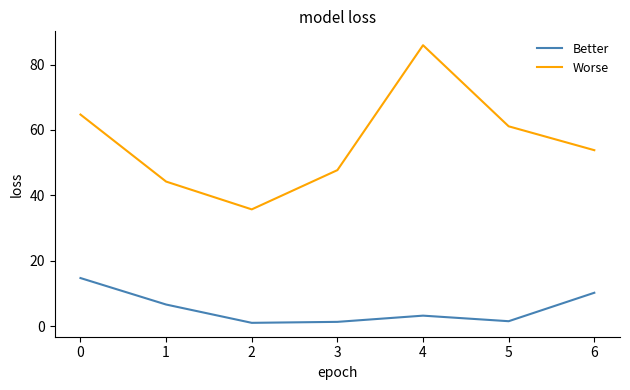

At which label is Worse closest to 60?

5